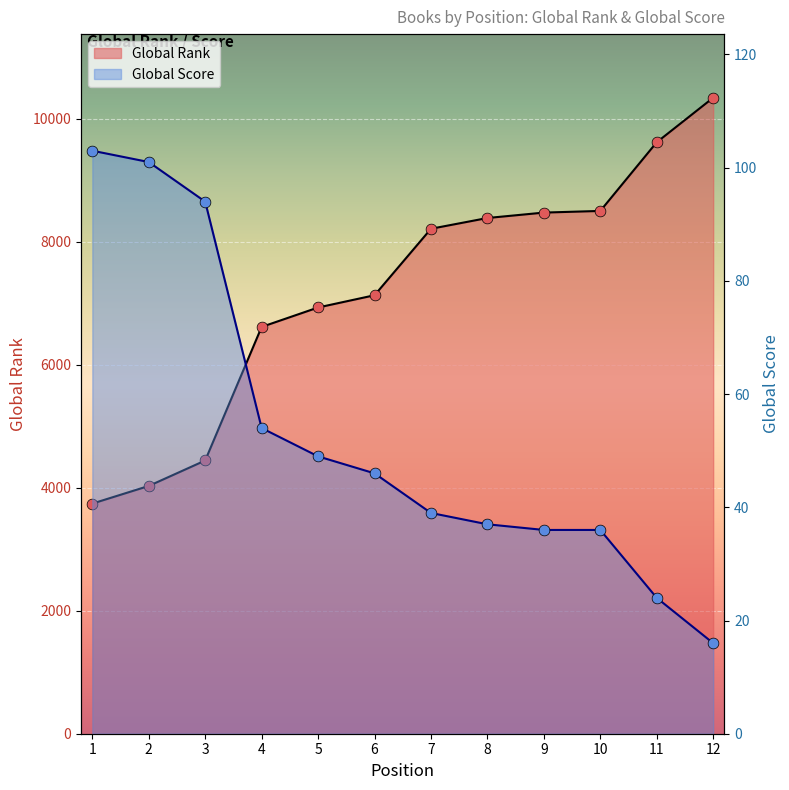

Which series has the largest total across all categories?

Global Rank